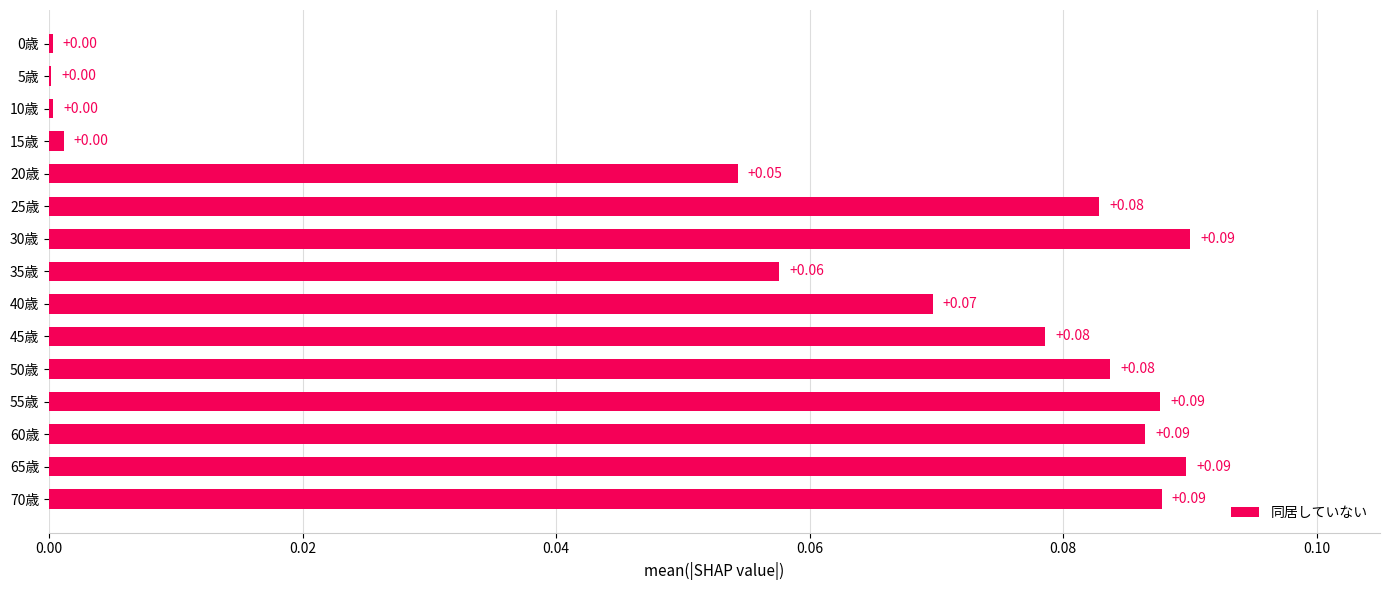

What is the change in value from 15歳 to 65歳?

+0.1